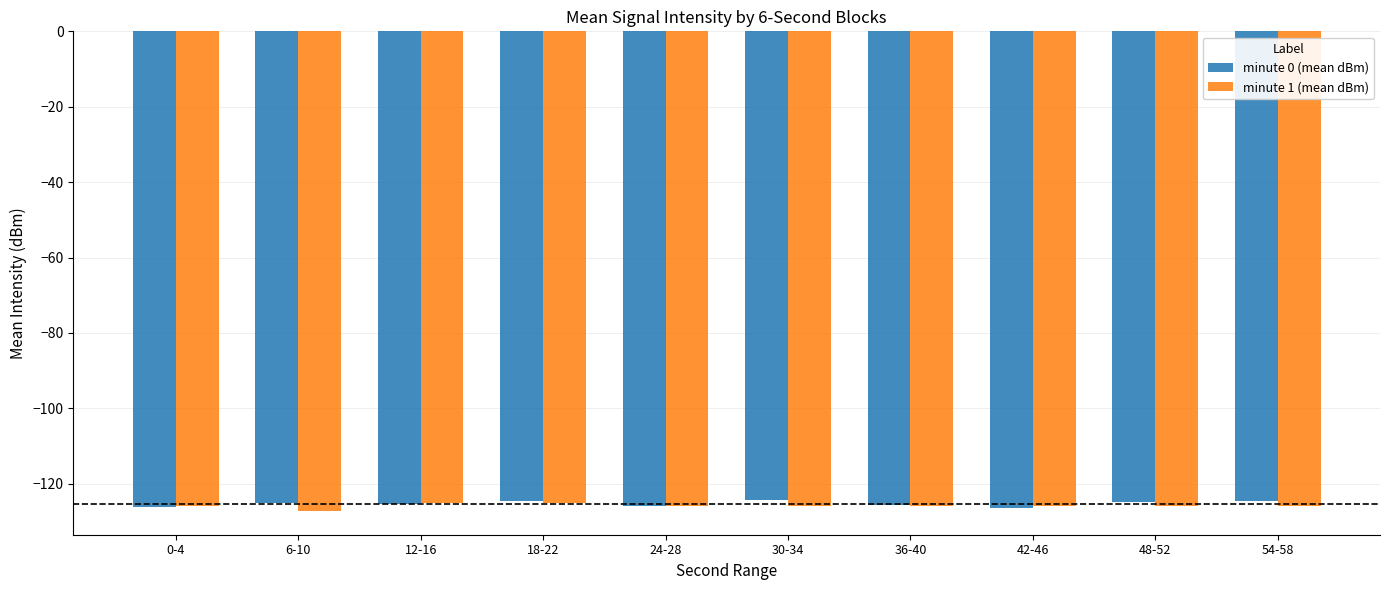

The minute 0 (mean dBm) series shows -126.0 at 24-28. True or false?

True